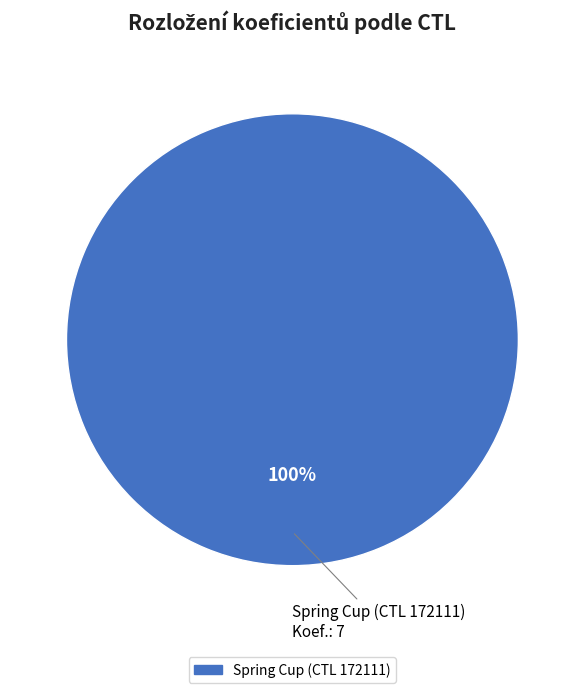

Is there any slice that represents more than half of the pie?

Yes